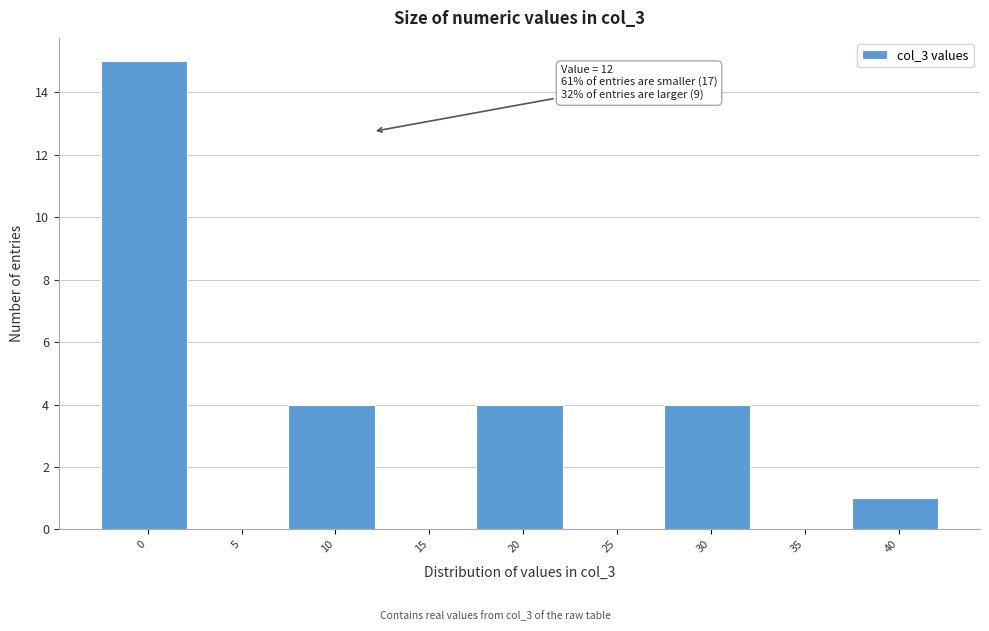

Reading left to right, extract all data points from this chart.

0=15	5=0	10=4	15=0	20=4	25=0	30=4	35=0	40=1